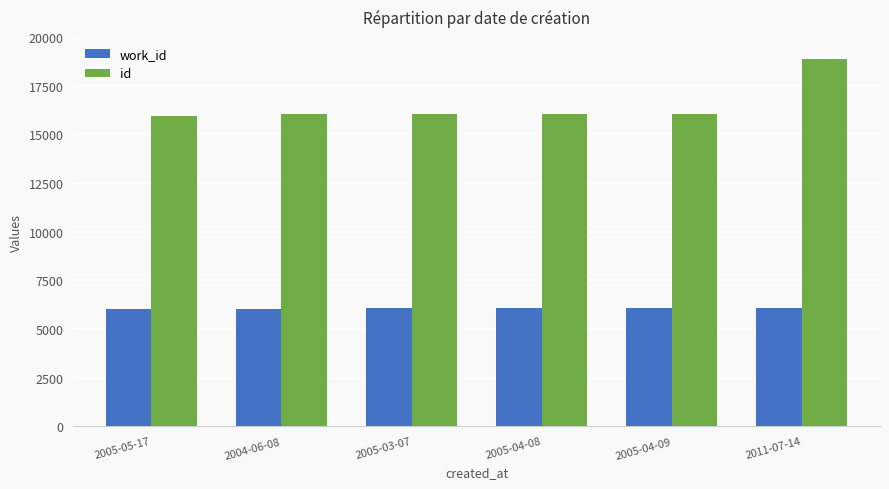

List the series in order of their overall mean, highest first.

id, work_id